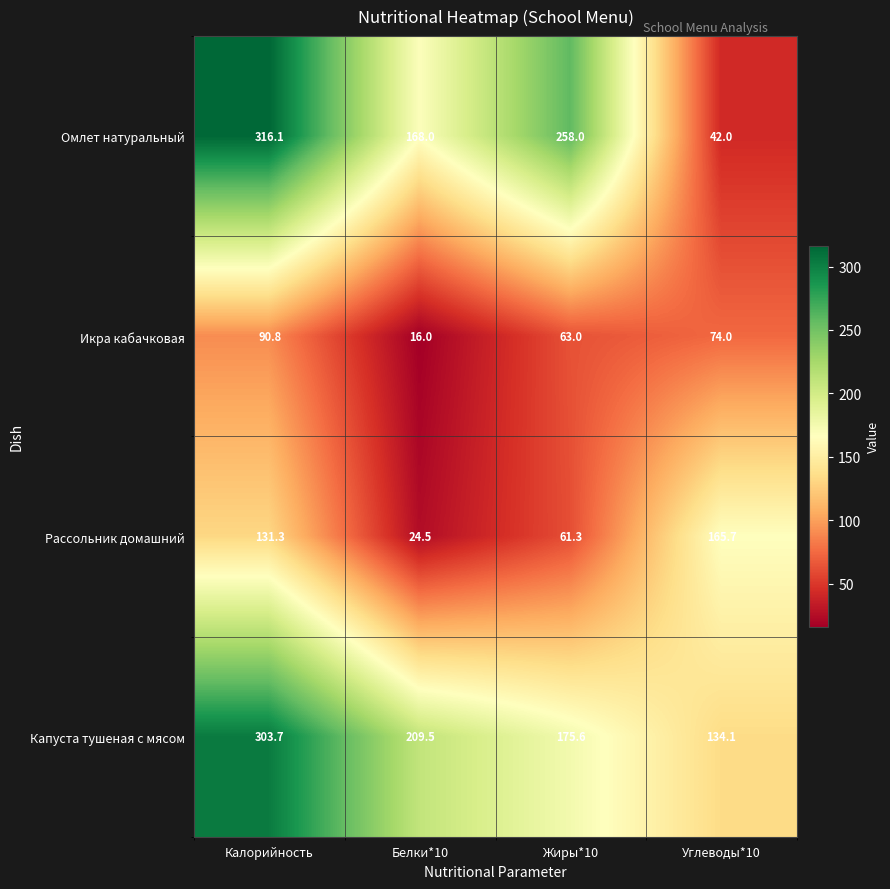

Rank the series at Белки*10 from highest to lowest value.

Капуста тушеная с мясом, Омлет натуральный, Рассольник домашний, Икра кабачковая